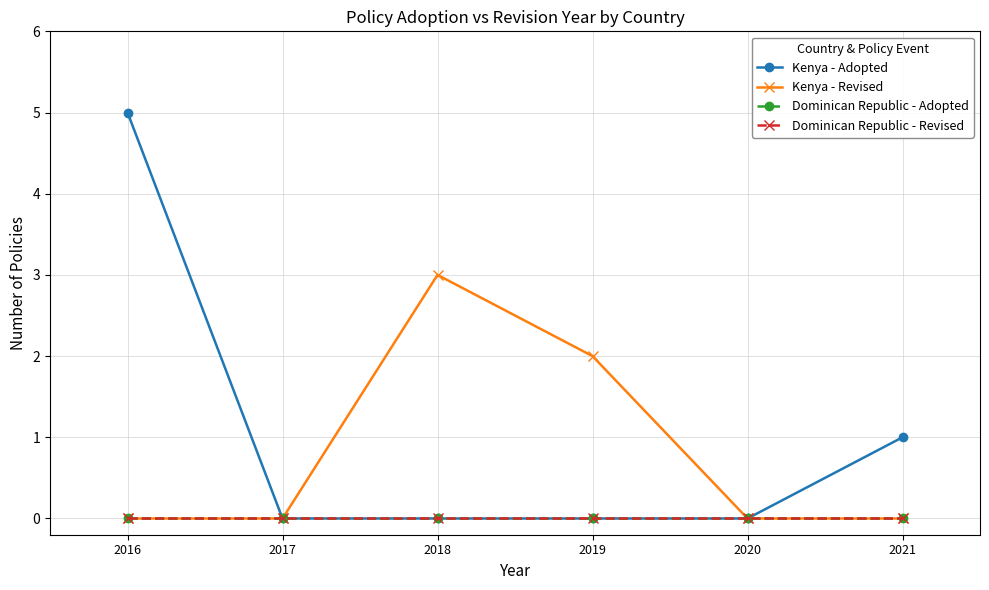

Is this an area chart (filled region under the line)?

No